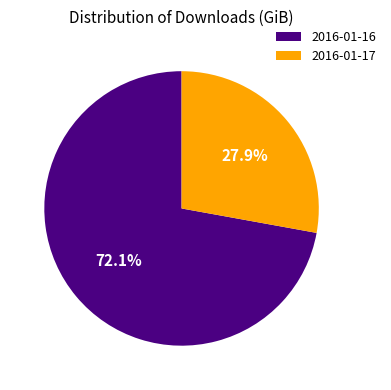

True or false: 2016-01-17 accounts for 35% of the total.

False